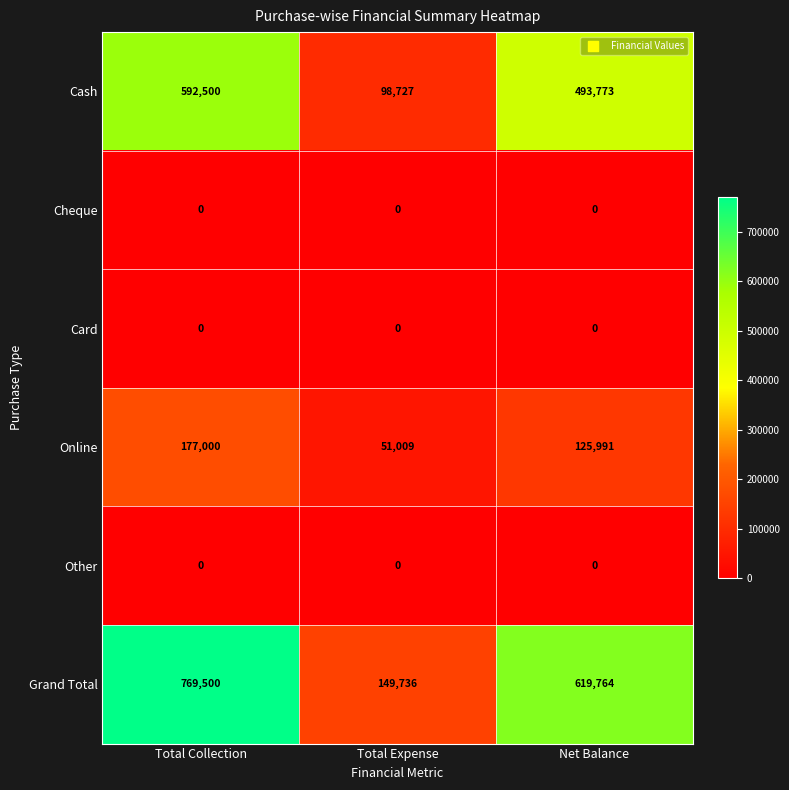

Reading left to right, list all the values displayed in this chart.

Cash: Total Collection=592500	Total Expense=98727	Net Balance=493773
Cheque: Total Collection=0	Total Expense=0	Net Balance=0
Card: Total Collection=0	Total Expense=0	Net Balance=0
Online: Total Collection=177000	Total Expense=51009	Net Balance=125991
Other: Total Collection=0	Total Expense=0	Net Balance=0
Grand Total: Total Collection=769500	Total Expense=149736	Net Balance=619764